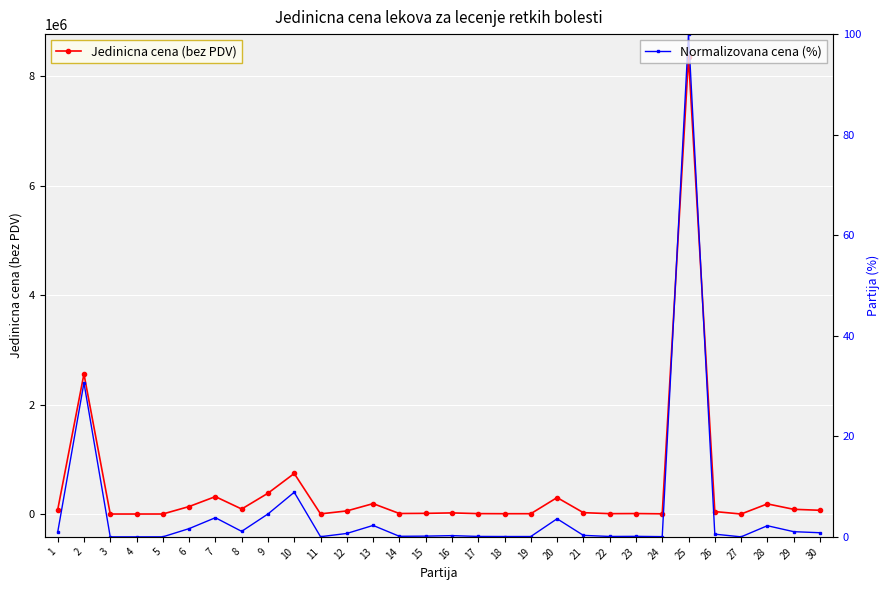

Which category has the lowest value across all series?

4